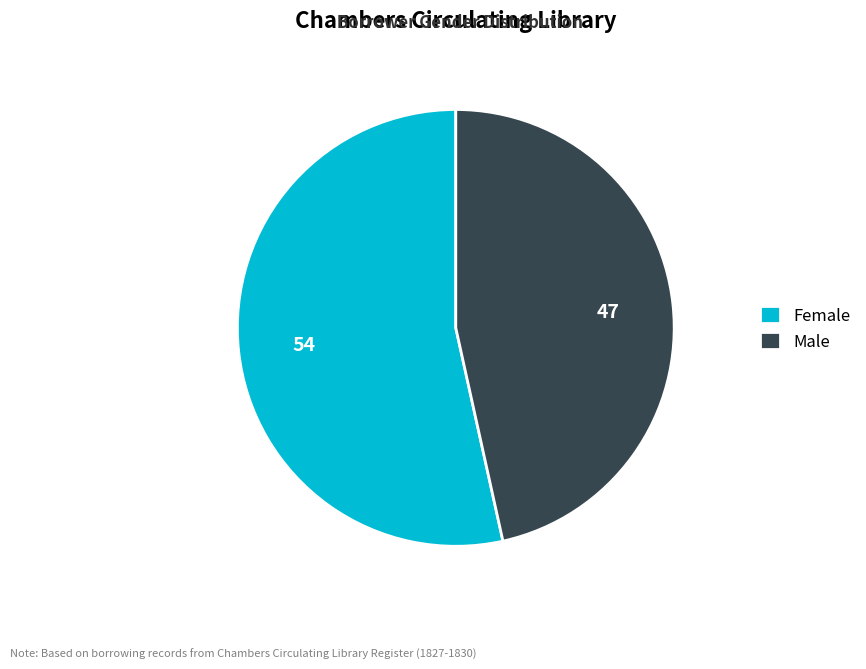

Between Female and Male, which is larger?

Female